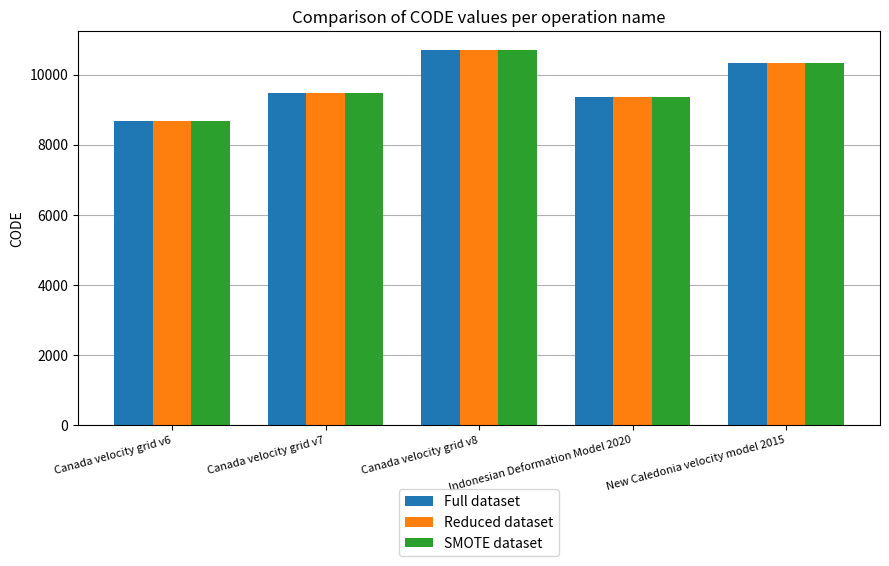

Reading left to right, extract all data points from this chart.

Full dataset: 8676	9483	10707	9375	10323
Reduced dataset: 8676	9483	10707	9375	10323
SMOTE dataset: 8676	9483	10707	9375	10323